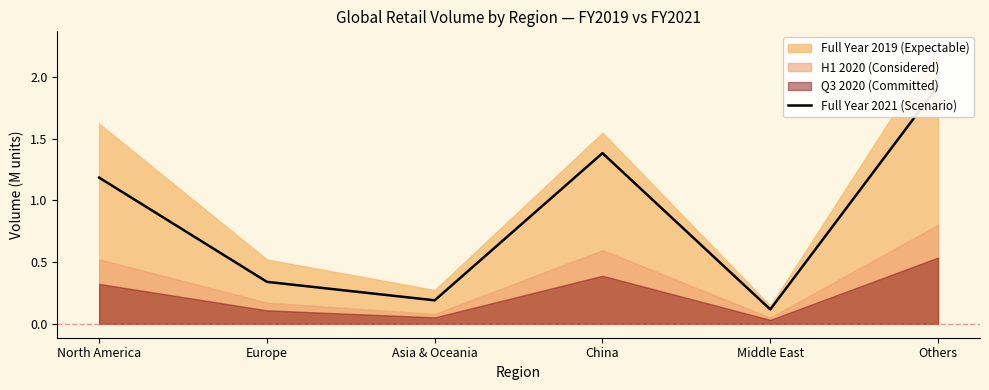

What is the sum of the values at Asia & Oceania and Europe?

0.5